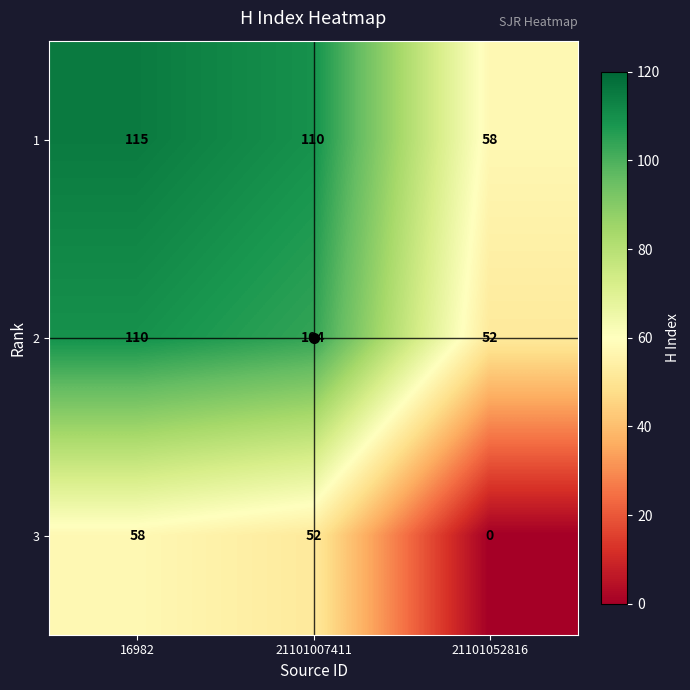

Read the 2 value at 21101052816.

52